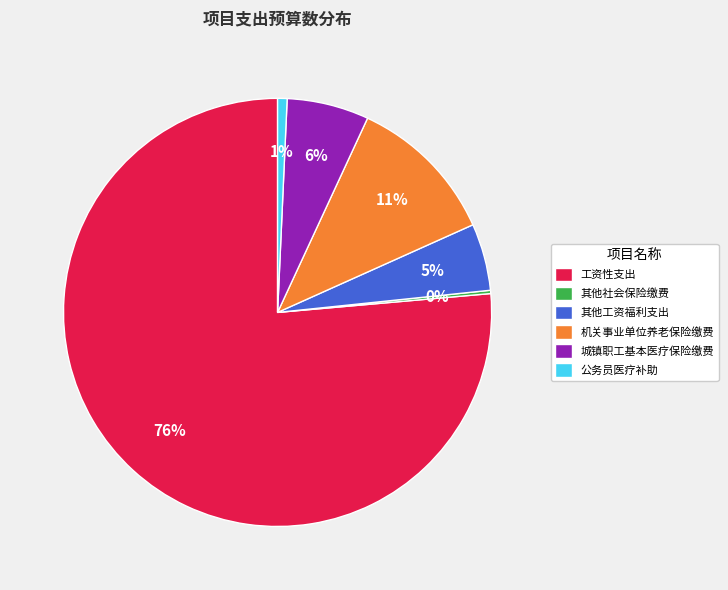

To the nearest percent, what portion does 公务员医疗补助 represent?

1%